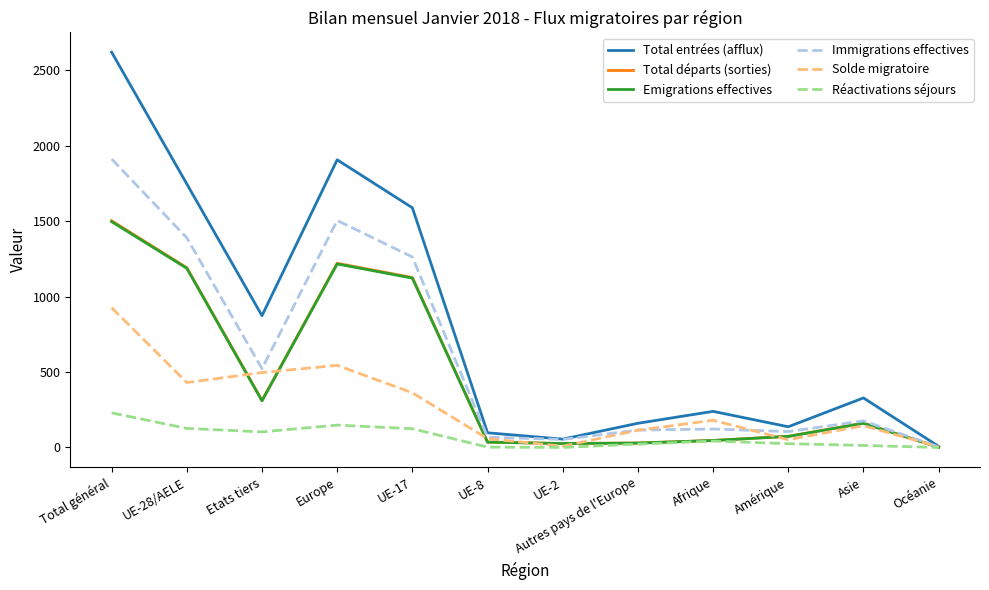

What position from the left is UE-2?

7